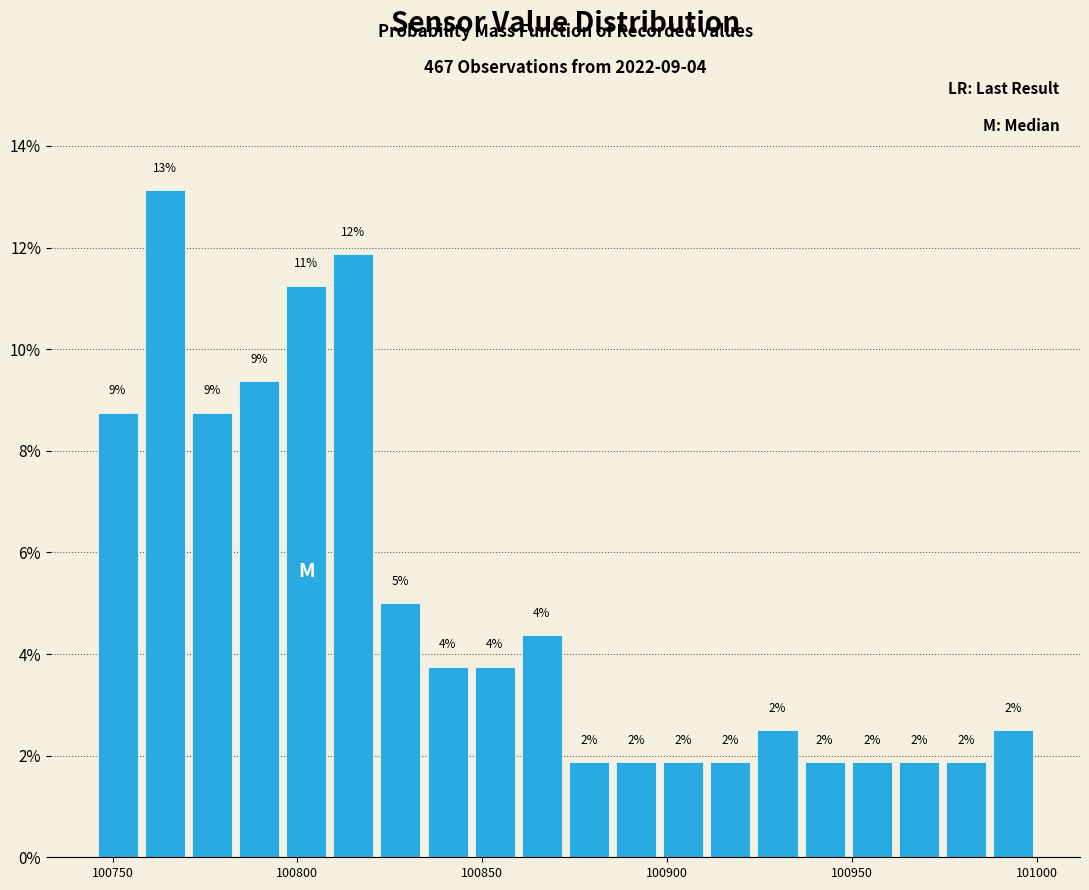

Read against the x-axis, roughly where is the centre of the tallest bar?

100765